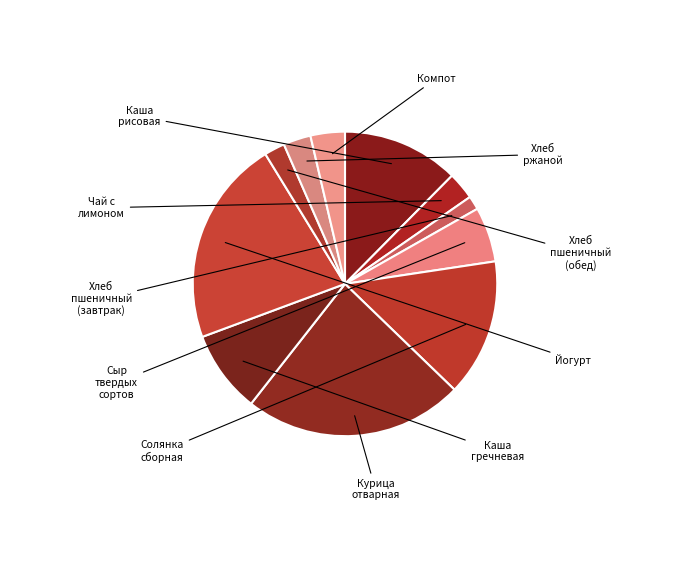

How many slices are in this pie chart?

11